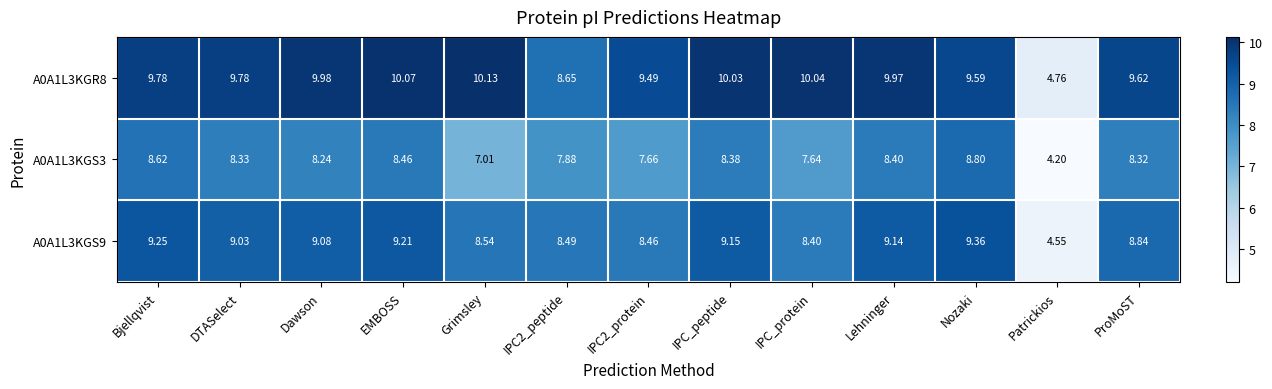

Where does the A0A1L3KGR8 series first go above 9?

Bjellqvist